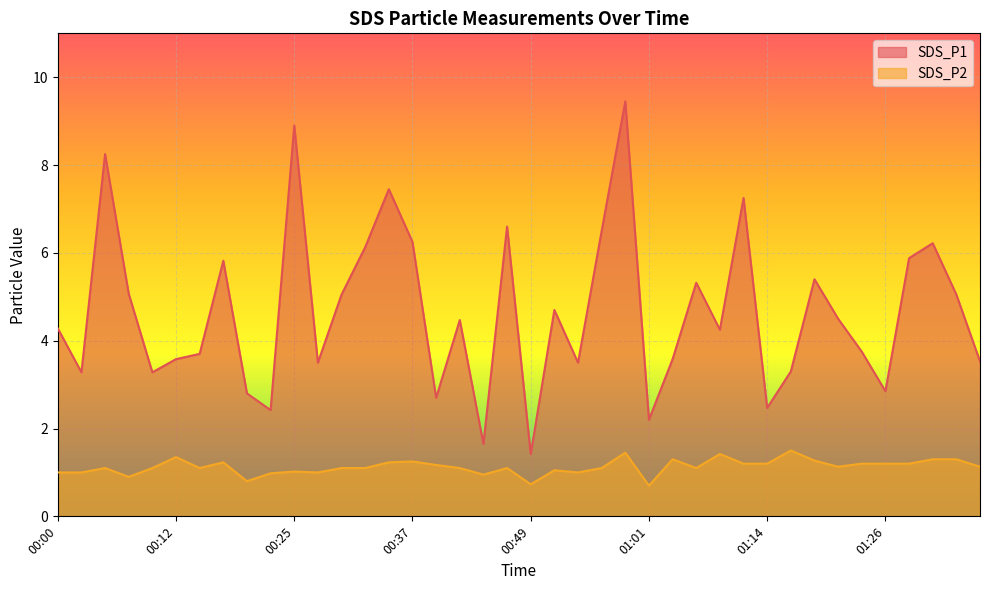

What are all the series names shown in the legend?

SDS_P1, SDS_P2